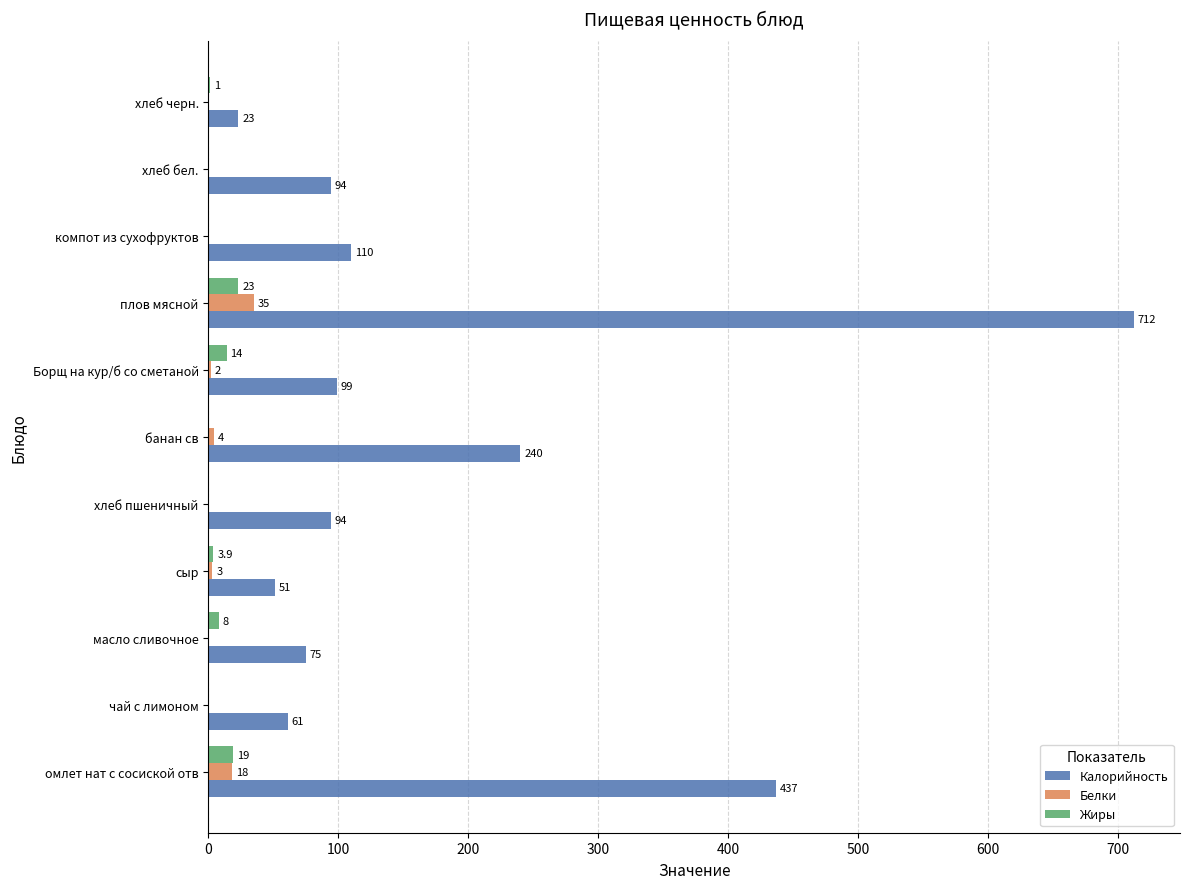

Which series changed the most between масло сливочное and плов мясной?

Калорийность